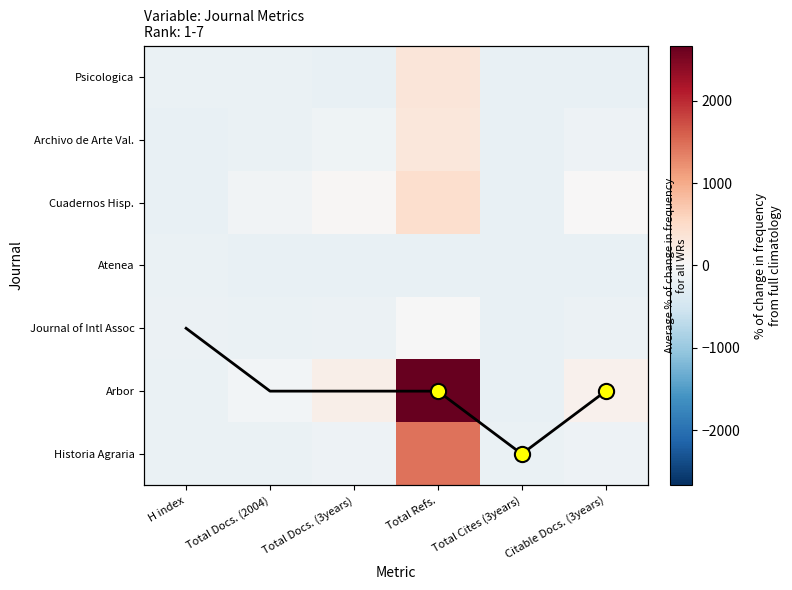

Which category has the highest value across all series?

Total Refs.